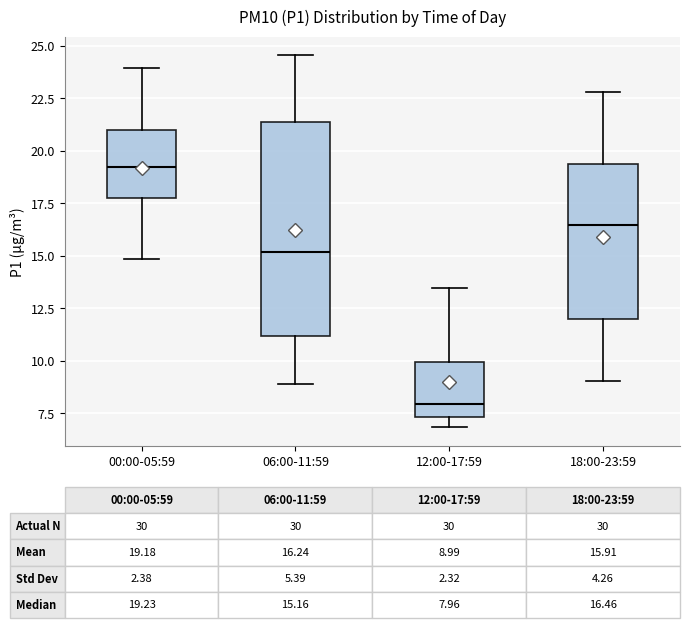

Which box is the tallest, from its lower edge to its upper edge?

06:00-11:59